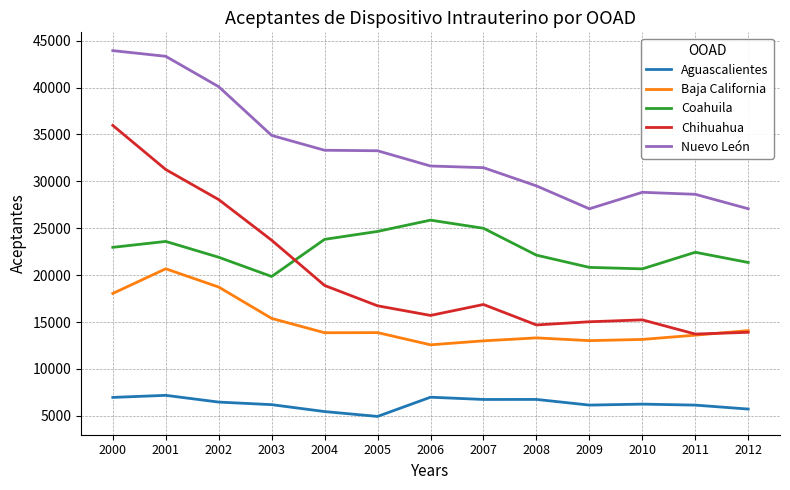

What are all the series names shown in the legend?

Aguascalientes, Baja California, Coahuila, Chihuahua, Nuevo León